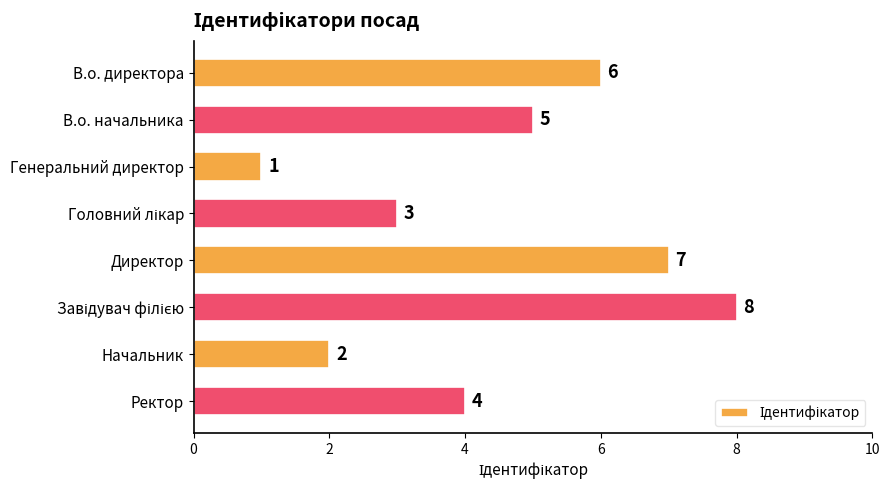

Is it true that the value at Генеральний директор is 2?

False